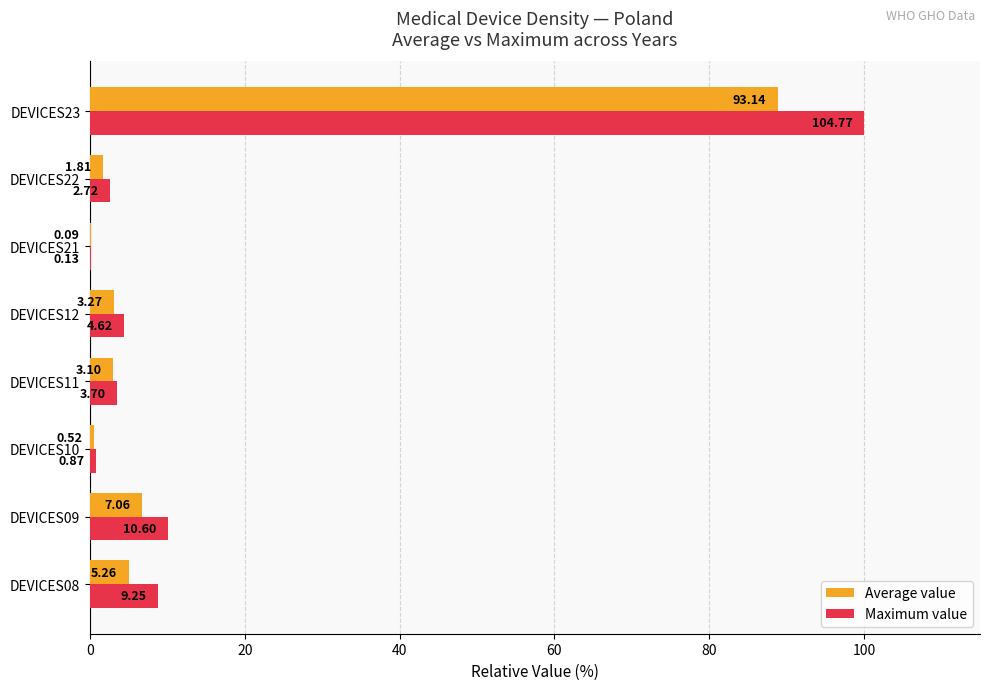

Rank the series by their average value, from lowest to highest.

Average value, Maximum value